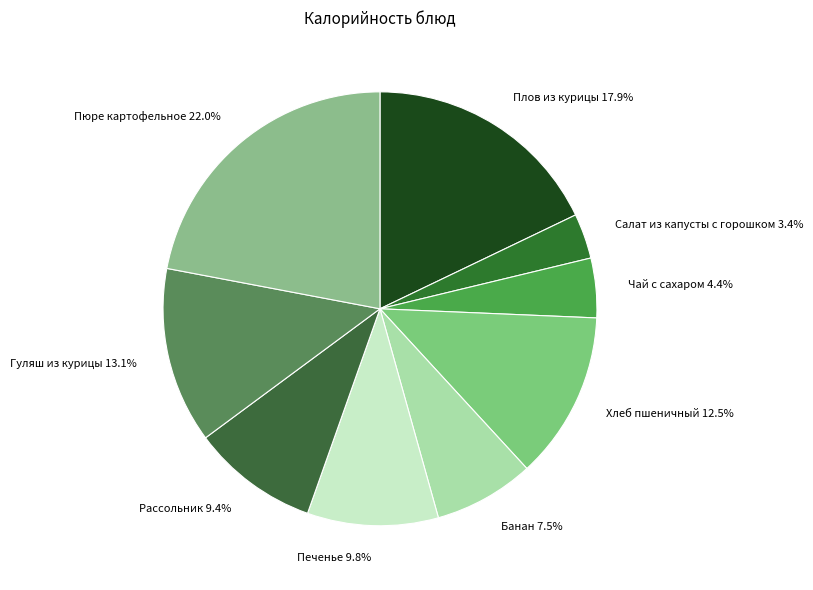

Is there any slice that represents more than half of the pie?

No